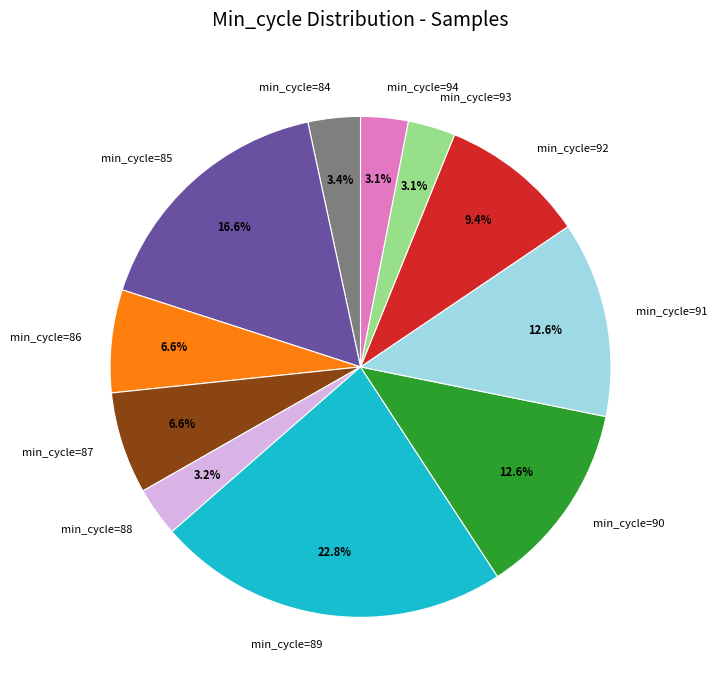

What percentage is NOT represented by min_cycle=85?

83.4%